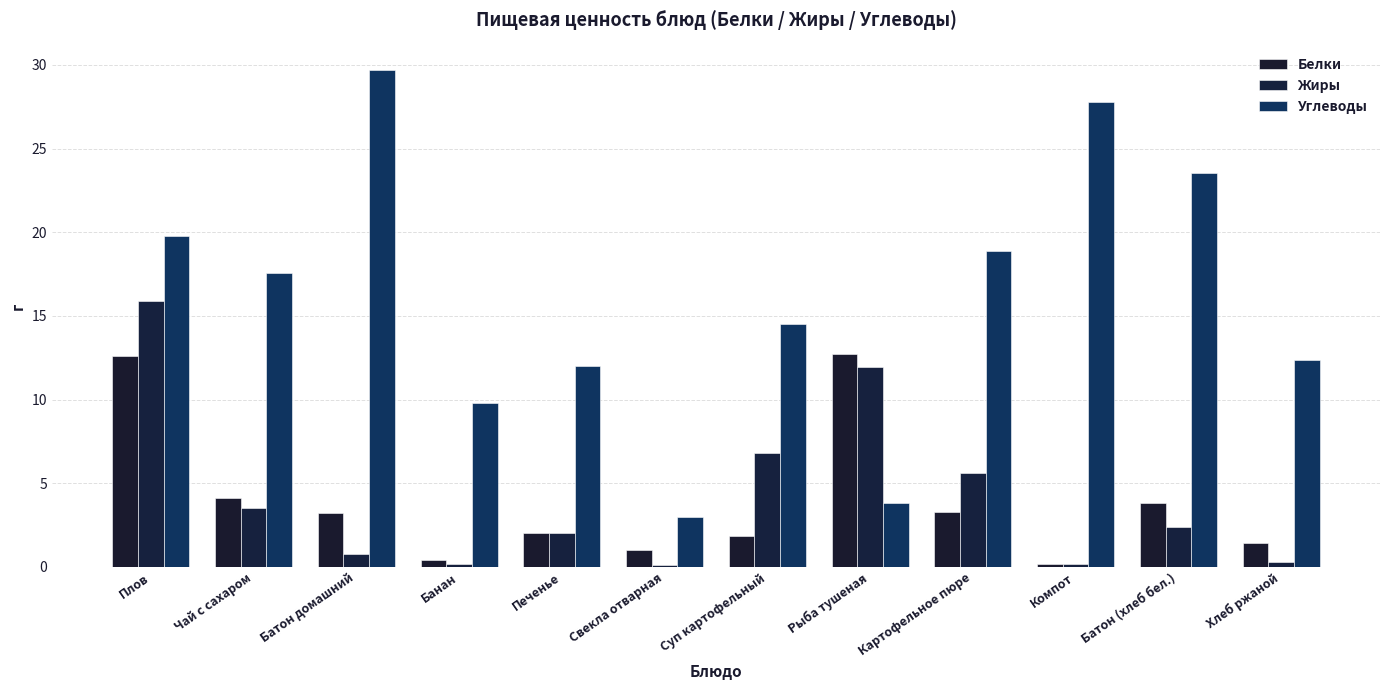

What is the label of the 10th bar from the left?

Компот